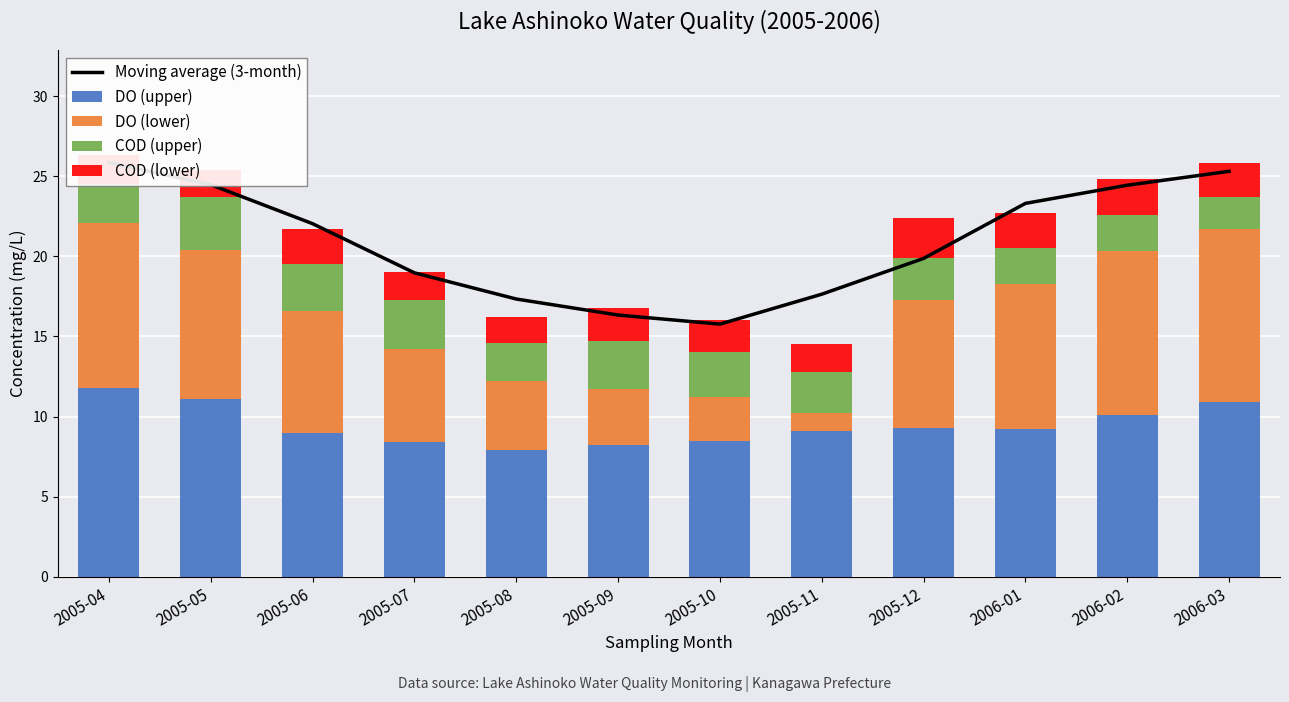

What is the lowest value of the DO (upper) series?

7.9